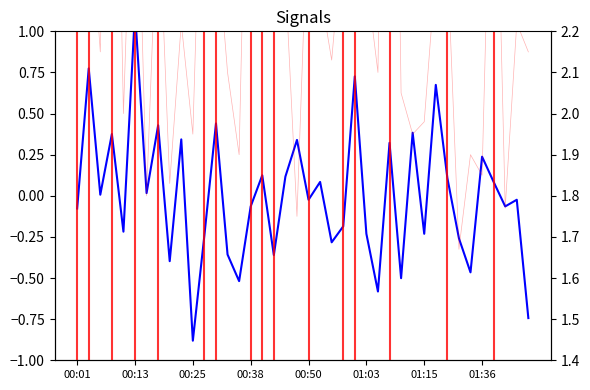

True or false: P1 and P2 cross at least once.

False